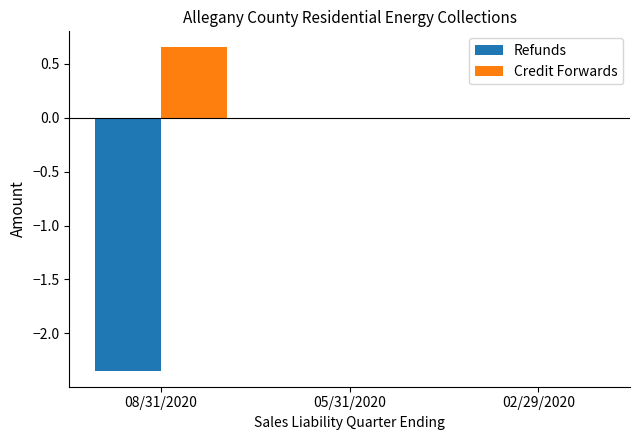

At which category does the chart reach its peak across all series?

08/31/2020